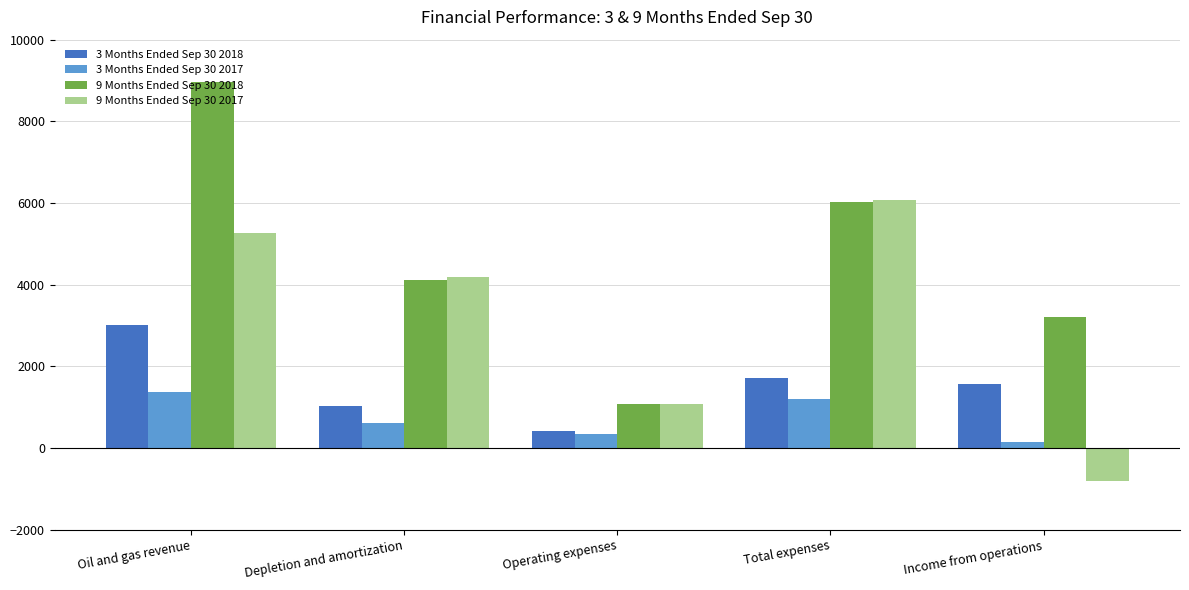

What is the label of the 4th bar from the left?

Total expenses